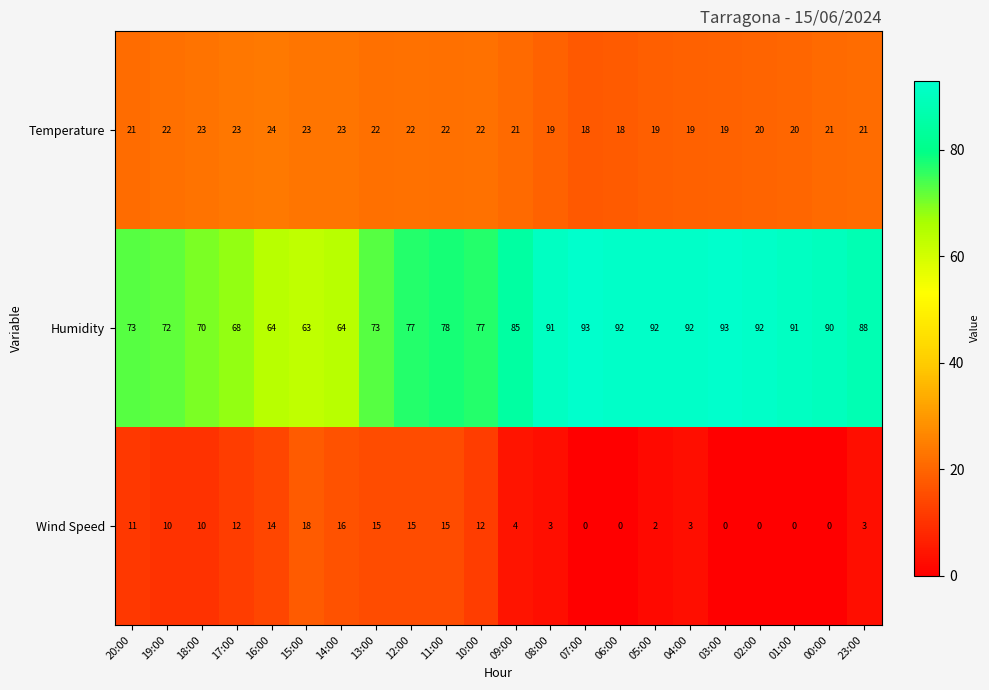

The value of Wind Speed at 20:00 is 11. True or false?

True